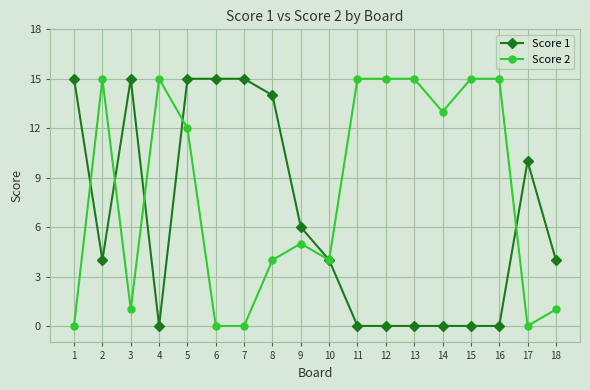

Count the number of categories in the chart.

18